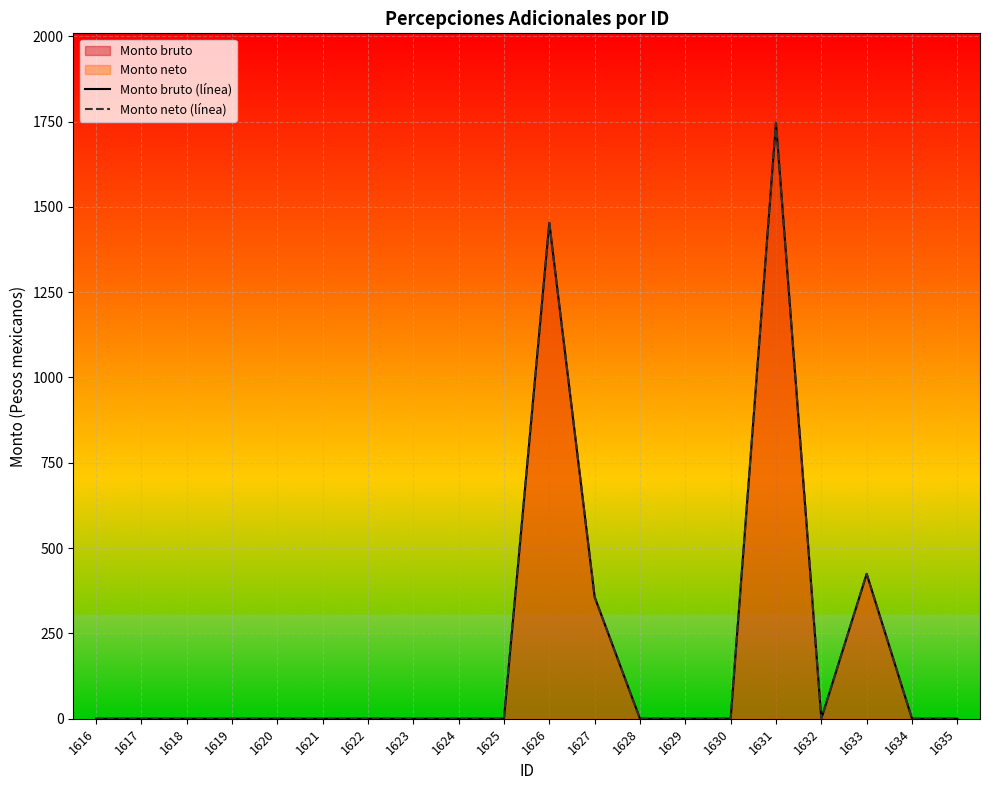

Rank the series by their maximum value, from lowest to highest.

Monto bruto (línea), Monto neto (línea)